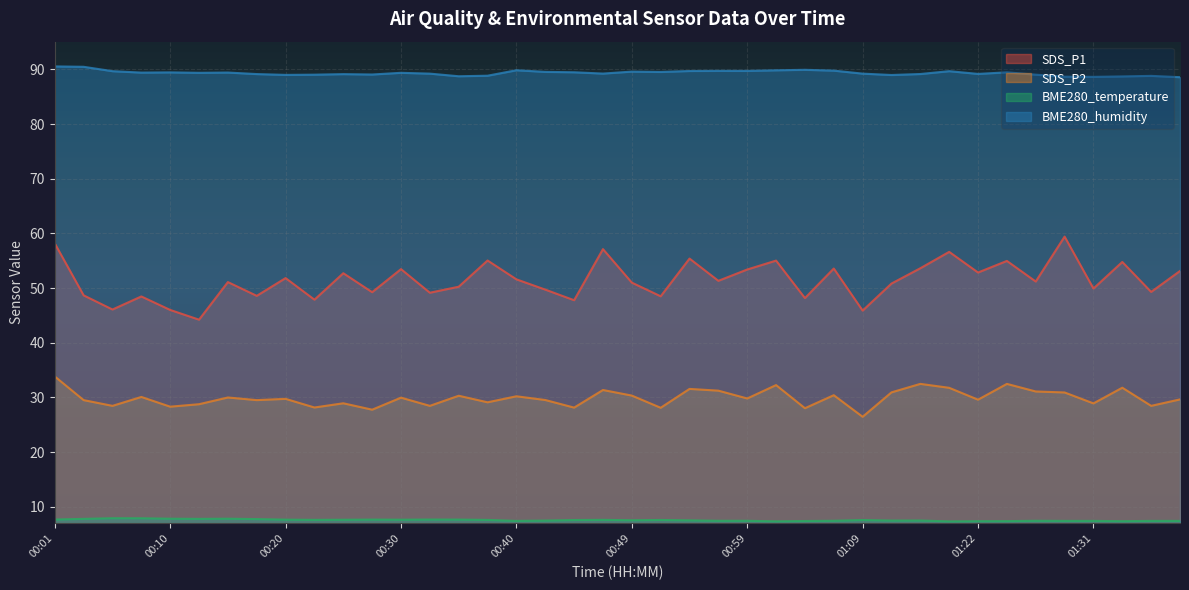

Where is the first local maximum for BME280_temperature?

00:06